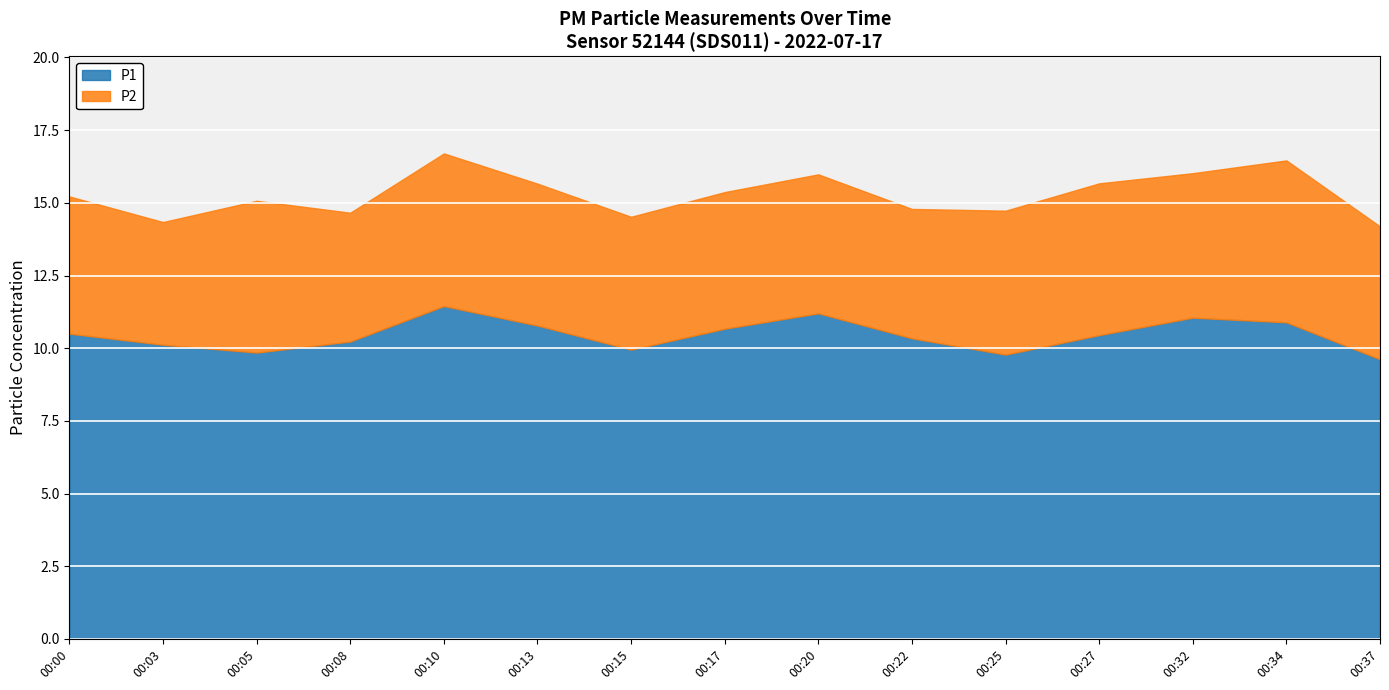

True or false: P2 and P1 cross at least once.

False